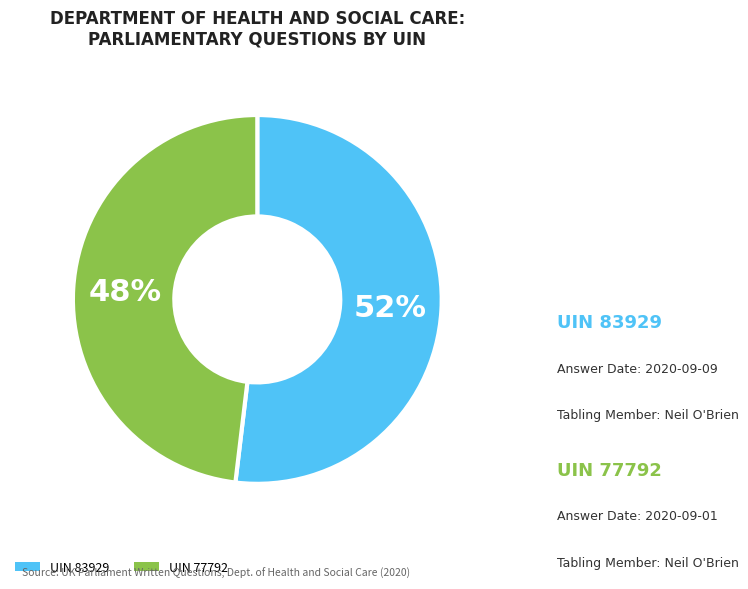

Count the number of slices in the pie.

2